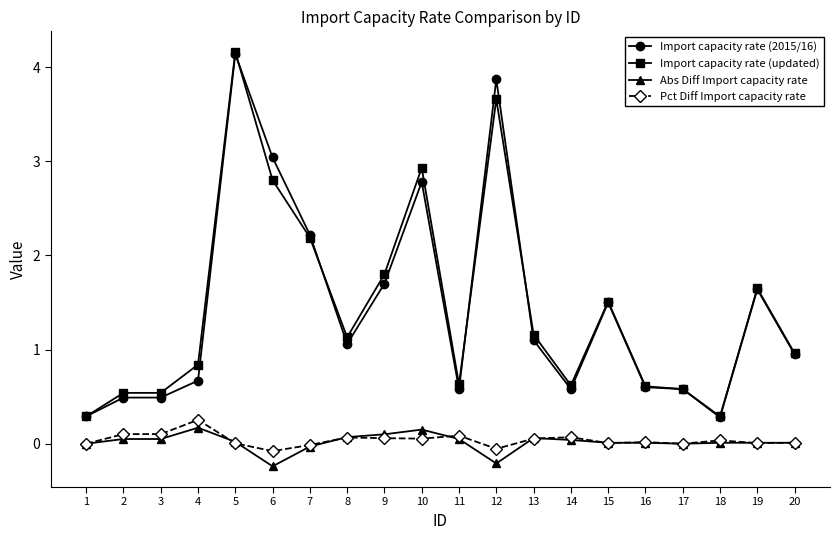

The value of Import capacity rate (updated) at 1 is 0.3. True or false?

True